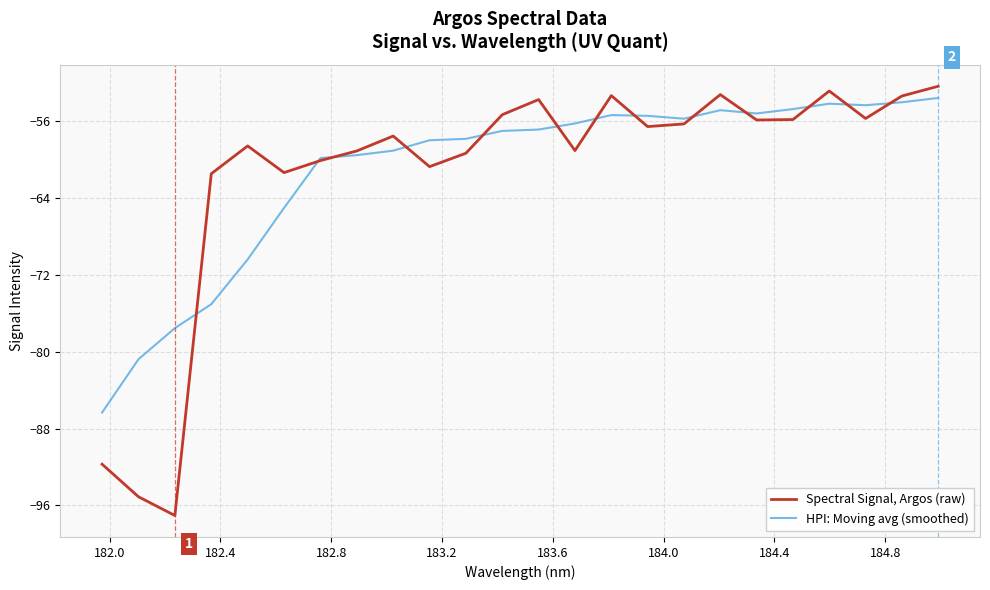

What is the lowest value of the Spectral Signal, Argos (raw) series?

-97.1